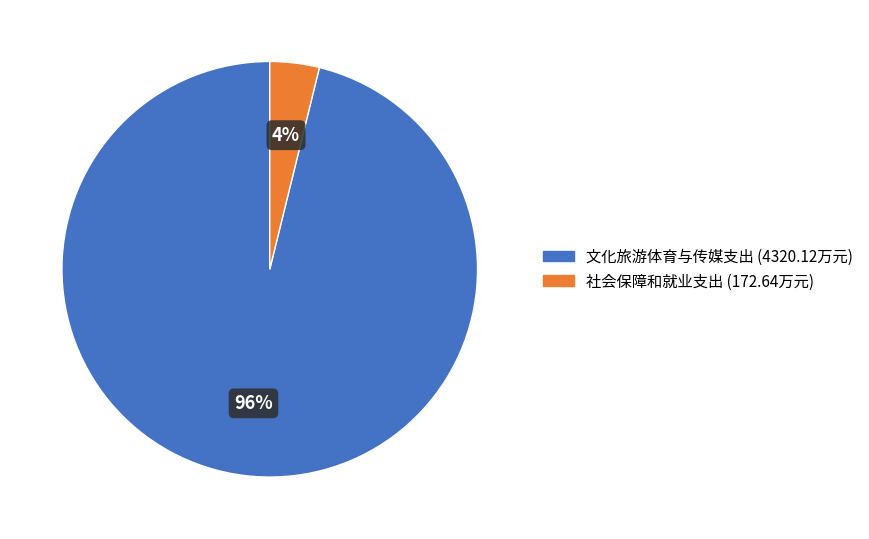

What percentage is the 文化旅游体育与传媒支出 slice, to the nearest percent?

96%